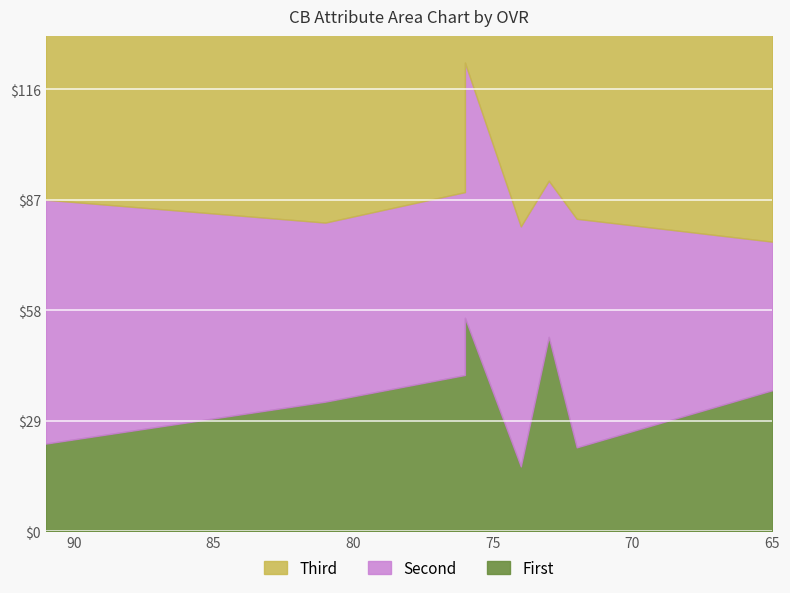

The value of agility at Aaron Johnson (73) is 39. True or false?

False